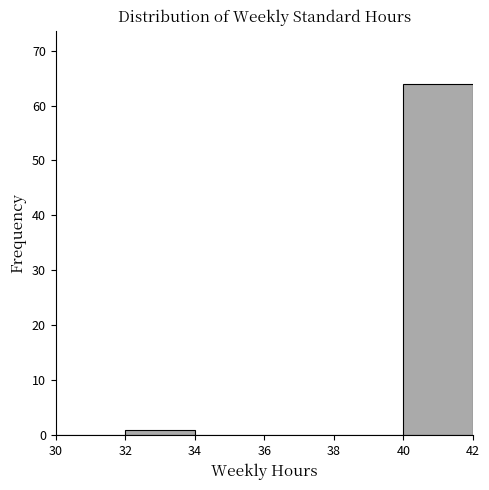

Reading left to right, transcribe this chart: for each bar, give the range it covers on the x-axis and its height. The values are not printed on the chart, so give them approximately, as read against the axis.

30 to 32: 0
32 to 34: 1
34 to 36: 0
36 to 38: 0
38 to 40: 0
40 to 42: 64